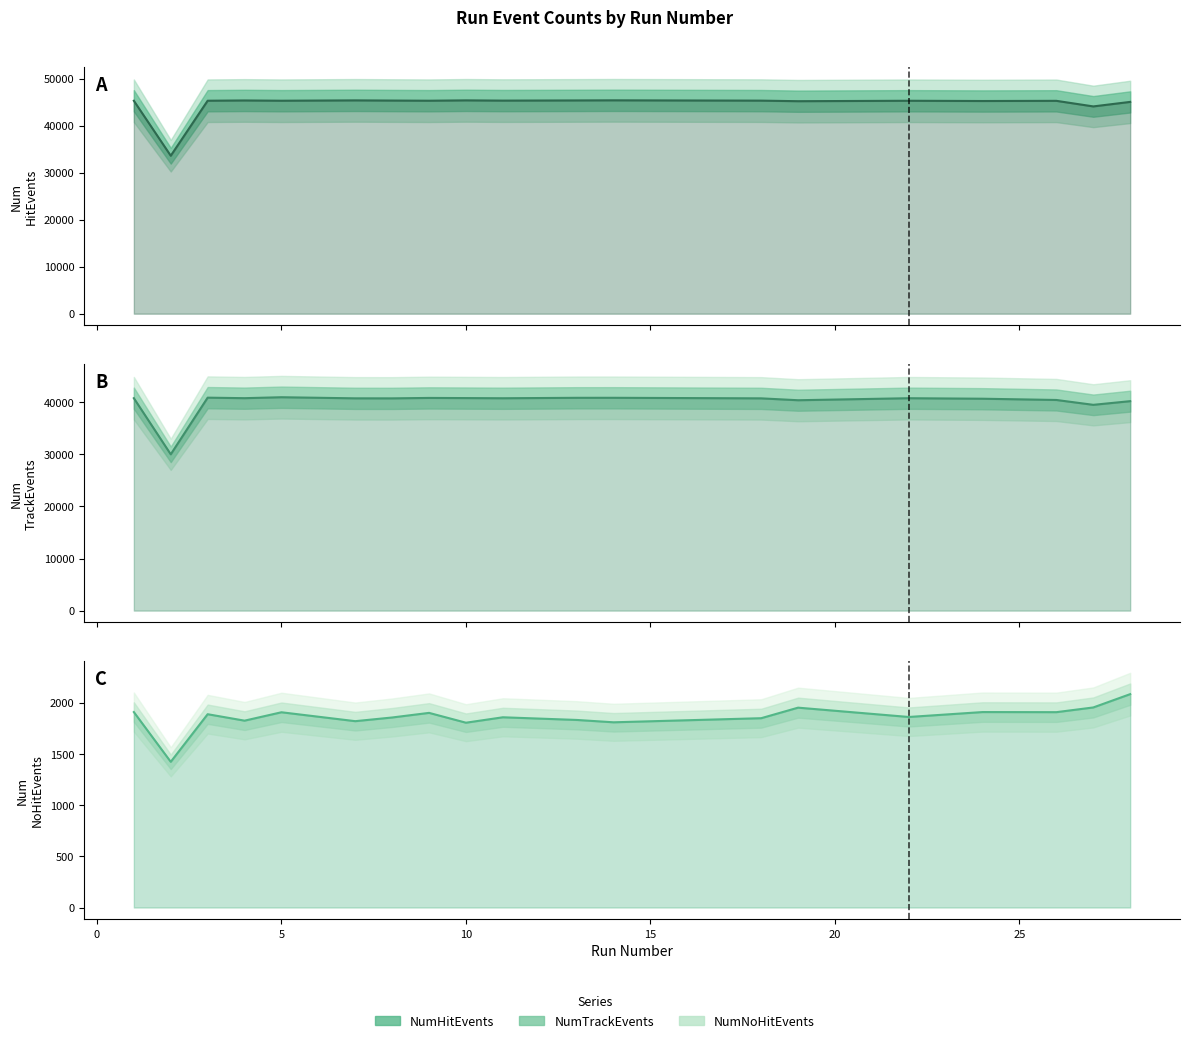

Count the number of data series in this chart.

3